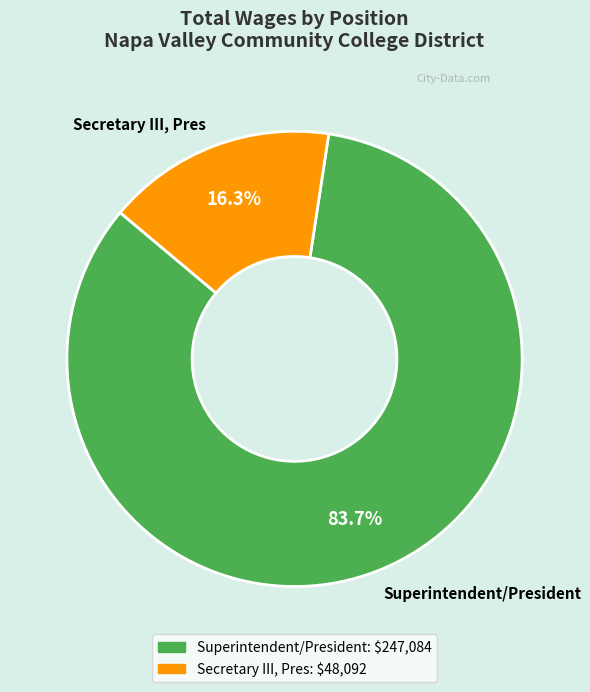

Does any single category account for the majority?

Yes